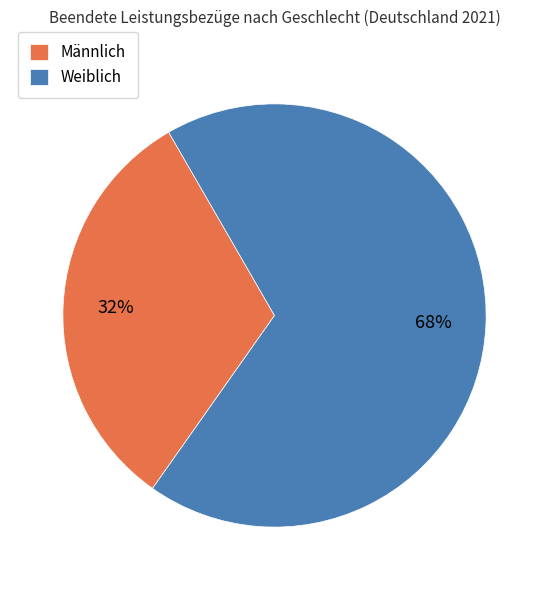

True or false: Männlich accounts for 32% of the total.

True